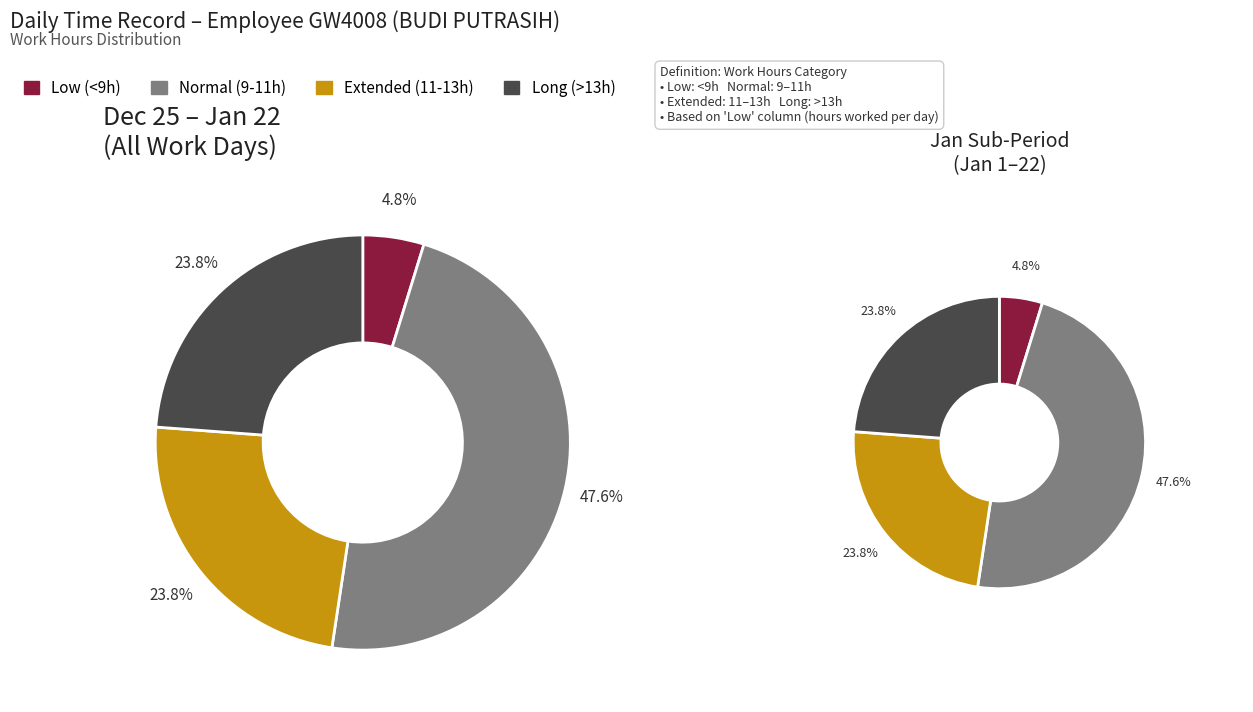

Between 9 and 7, which is larger?

9